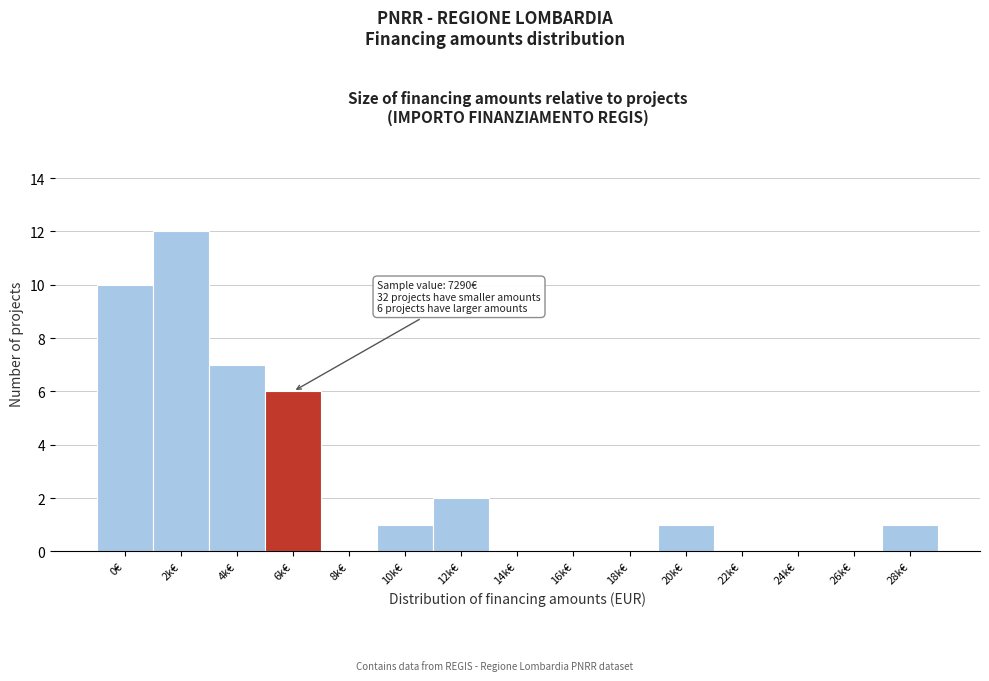

Reading left to right, transcribe all the data shown in this chart.

0€=10	2k€=12	4k€=7	6k€=6	8k€=0	10k€=1	12k€=2	14k€=0	16k€=0	18k€=0	20k€=1	22k€=0	24k€=0	26k€=0	28k€=1